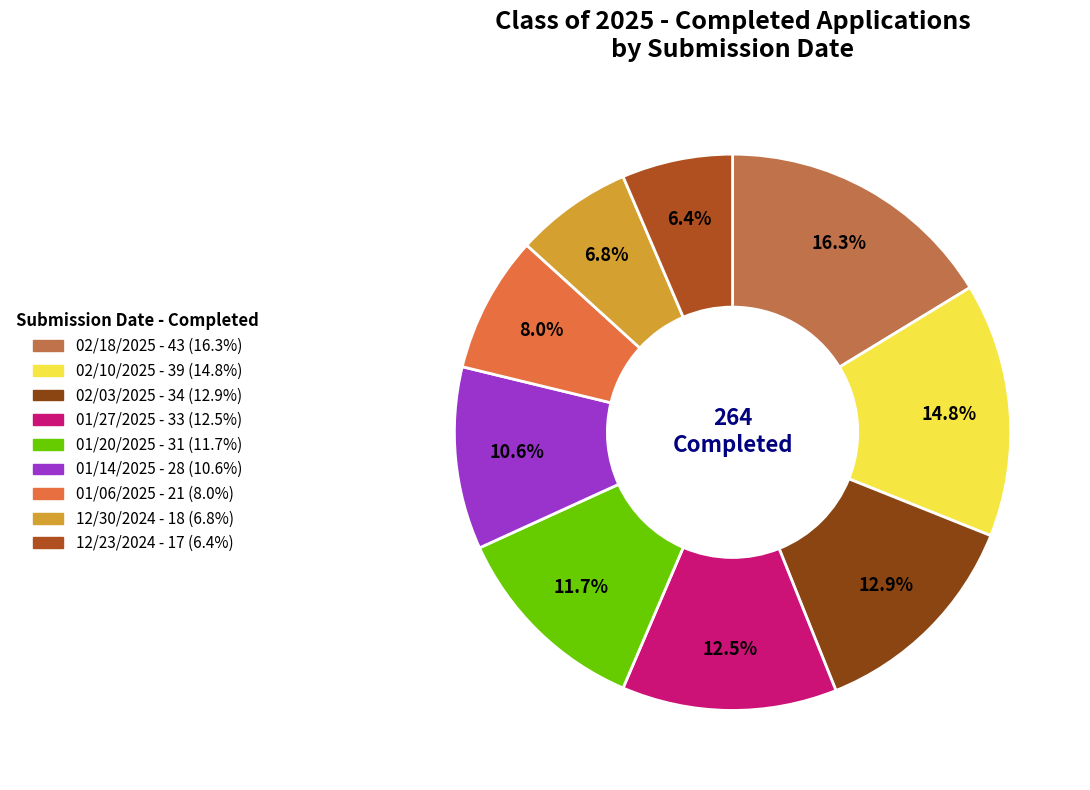

What percentage do 02/18/2025 and 12/30/2024 together represent?

23.1%